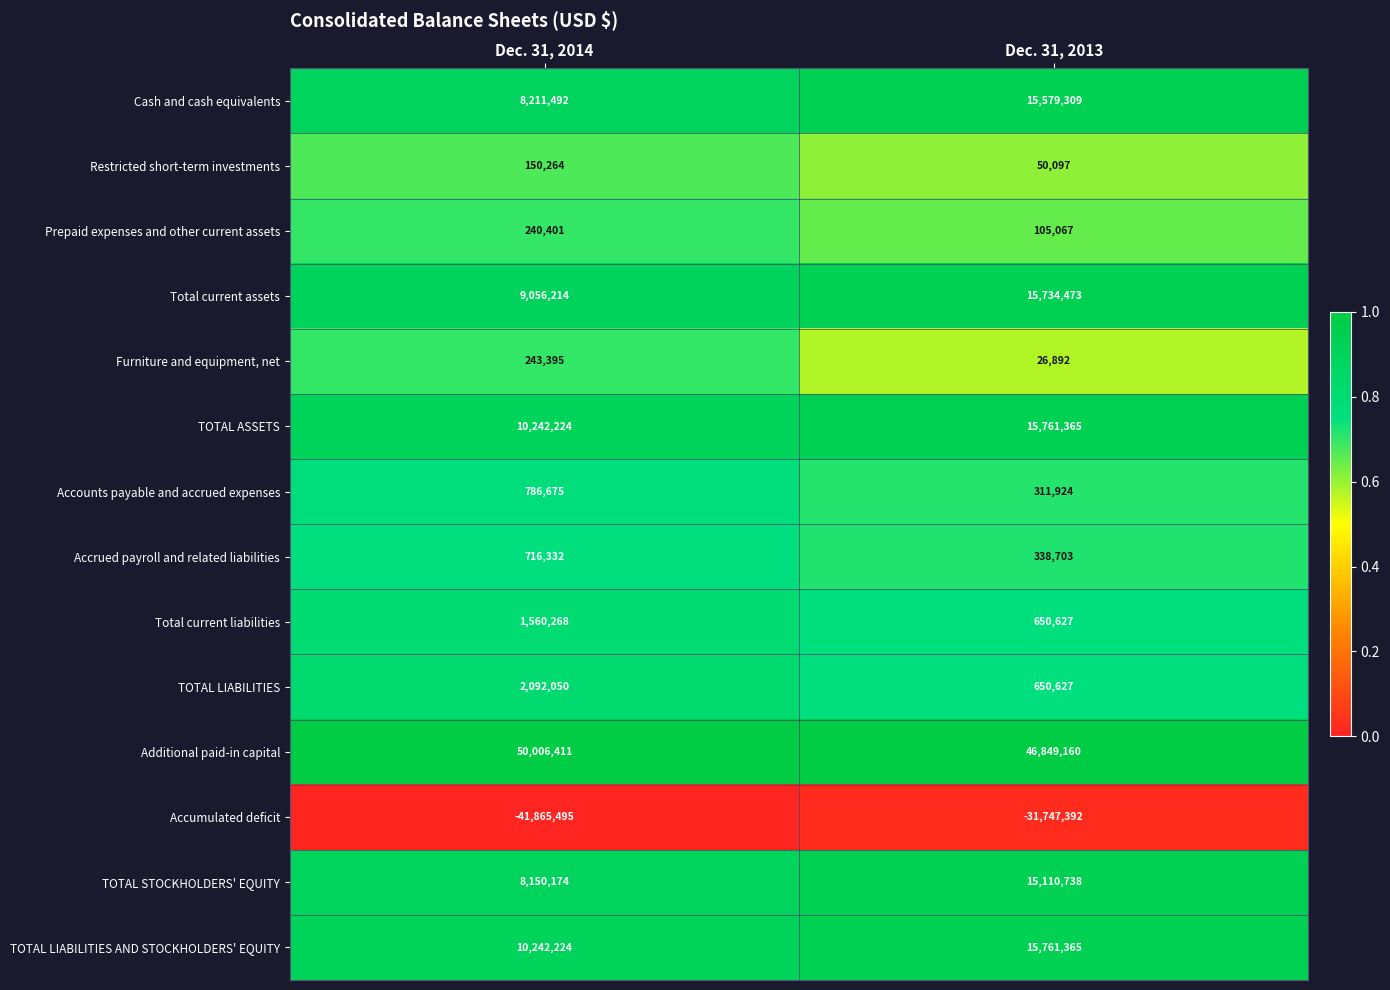

How many data points does each series have?

2